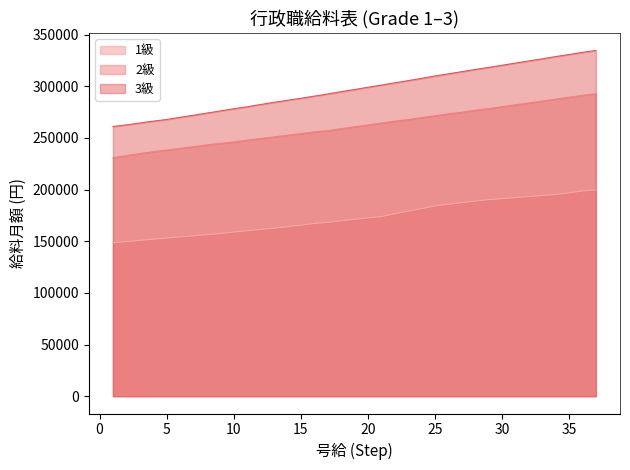

Reading left to right, transcribe all the data shown in this chart.

1級: 1=148600	2=149700	3=150900	4=152000	5=153100	6=154200	7=155300	8=156400	9=157500	10=158900	11=160200	12=161500	13=162600	14=164100	15=165600	16=167200	17=168300	18=169800	19=171200	20=172700	21=173900	22=176600	23=179100	24=181600	25=184200	26=185800	27=187400	28=188900	29=190300	30=191300	31=192300	32=193300	33=194300	34=195300	35=196900	36=198700	37=199700
2級: 1=230800	2=233000	3=234900	4=236700	5=238300	6=239900	7=241500	8=243300	9=244700	10=246100	11=247900	12=249500	13=251000	14=252700	15=254200	16=255900	17=257100	18=259000	19=260800	20=262600	21=264400	22=266200	23=267800	24=269700	25=271500	26=273300	27=274900	28=276800	29=278400	30=280300	31=282100	32=283900	33=285700	34=287600	35=289400	36=291300	37=292800
3級: 1=261100	2=262700	3=264500	4=266300	5=267900	6=270000	7=272000	8=274100	9=276200	10=278300	11=280200	12=282400	13=284500	14=286500	15=288400	16=290500	17=292600	18=294800	19=296900	20=299100	21=301200	22=303400	23=305500	24=307700	25=310000	26=312100	27=314200	28=316300	29=318300	30=320400	31=322500	32=324600	33=326600	34=328800	35=330800	36=332900	37=334700